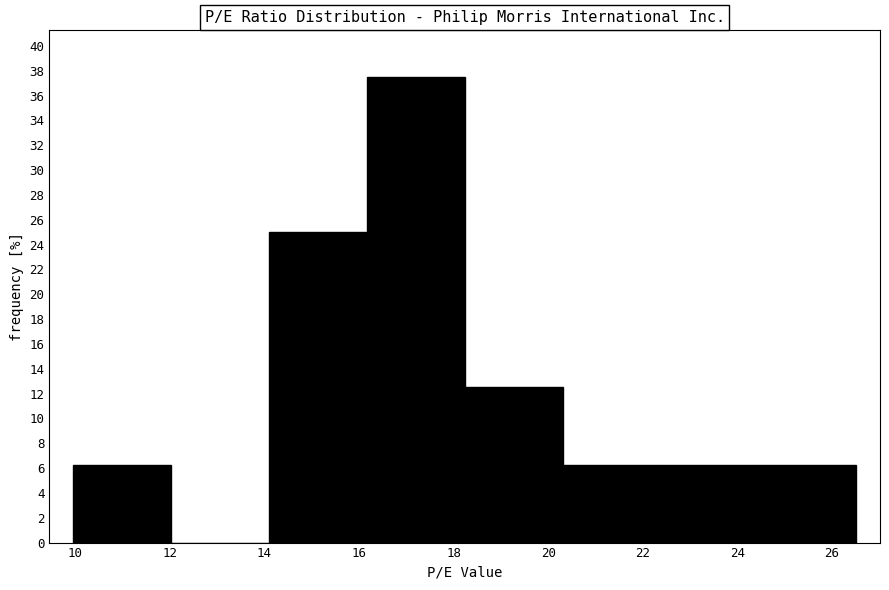

Reading left to right, transcribe this chart: for each bar, give the range it covers on the x-axis and its height. Neither the bar edges nor the heights are printed on the chart, so give them approximately, as read against the axes.

10.0 to 12.0: 6.2
12.0 to 14.0: 0
14.0 to 16.2: 25.0
16.2 to 18.2: 37.6
18.2 to 20.4: 12.6
20.4 to 22.4: 6.2
22.4 to 24.4: 6.2
24.4 to 26.6: 6.2